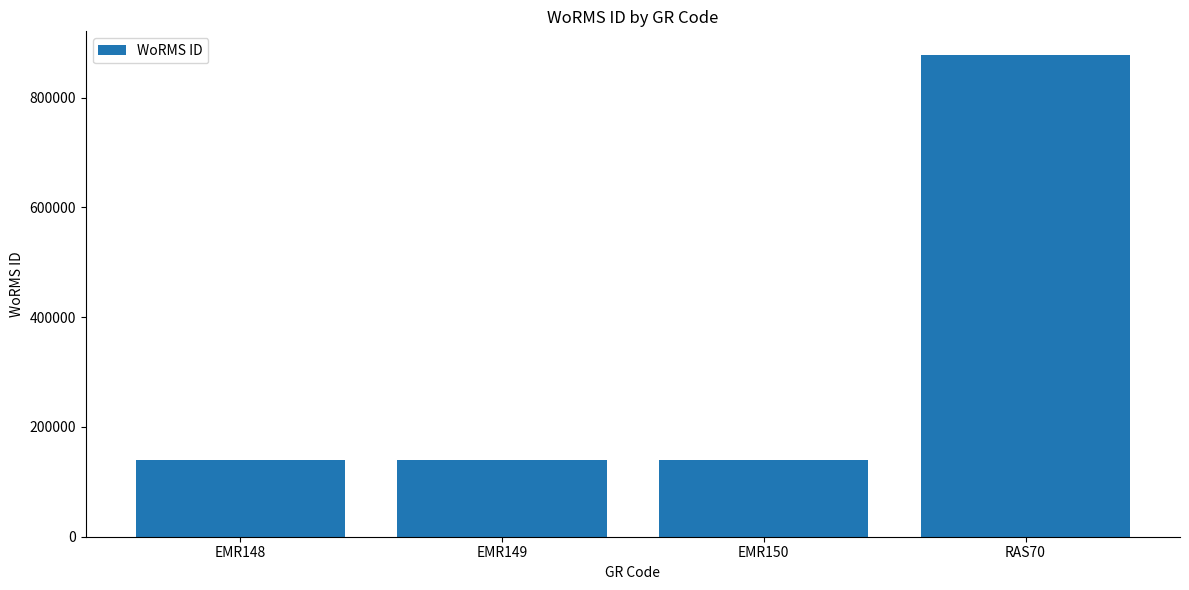

At which category does the chart reach its peak across all series?

RAS70